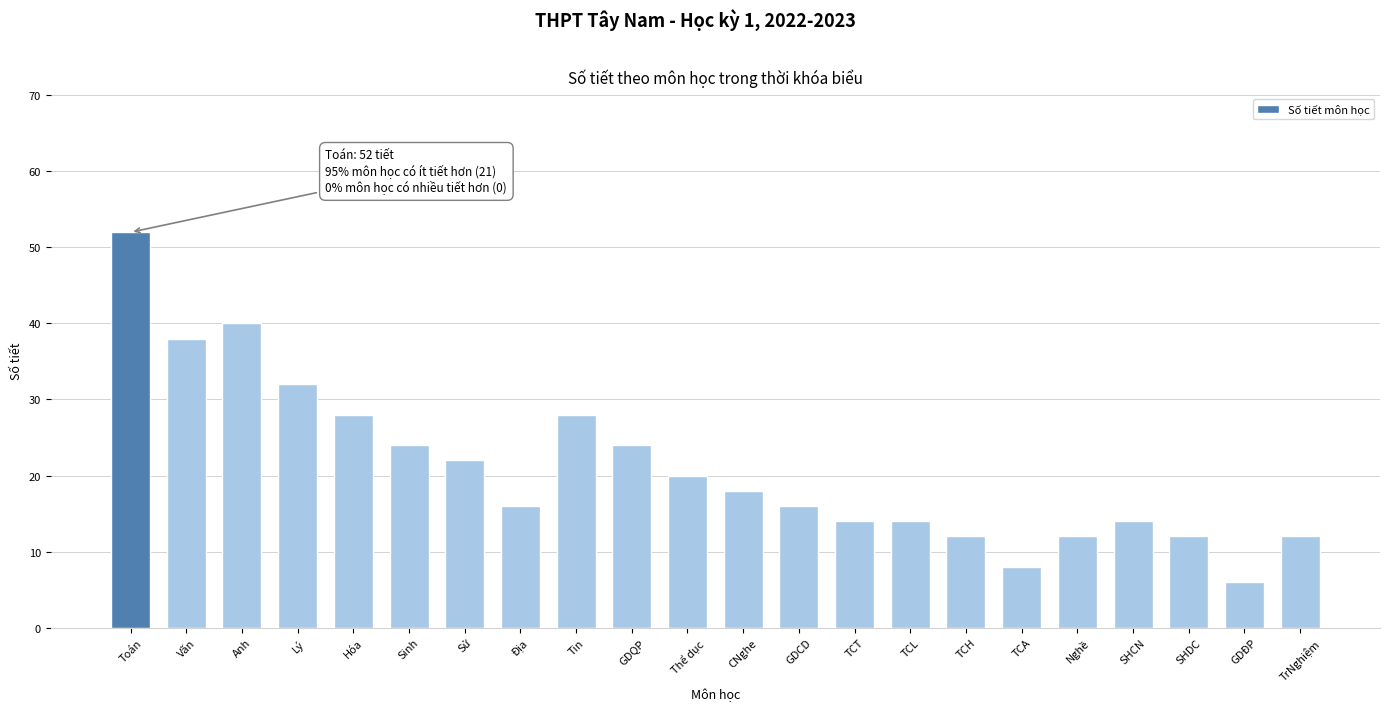

Reading left to right, extract all data points from this chart.

Toán=52	Văn=38	Anh=40	Lý=32	Hóa=28	Sinh=24	Sử=22	Địa=16	Tin=28	GDQP=24	Thể dục=20	CNghe=18	GDCD=16	TCT=14	TCL=14	TCH=12	TCA=8	Nghề=12	SHCN=14	SHDC=12	GDĐP=6	TrNghiệm=12